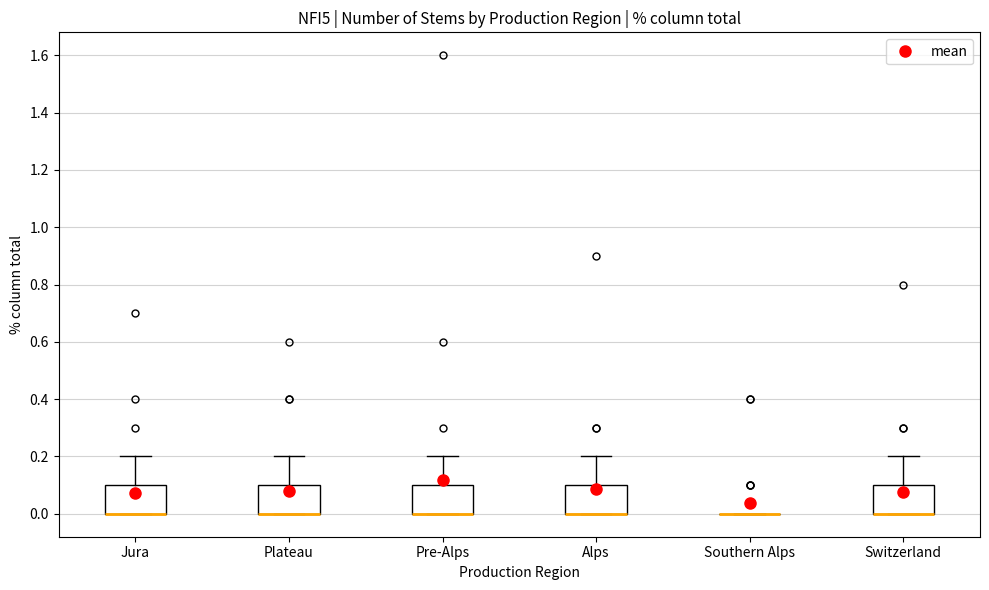

Where is the upper edge of the box for Pre-Alps on the y-axis? The values are not printed on the chart, so give them approximately, as read against the axis.

0.1